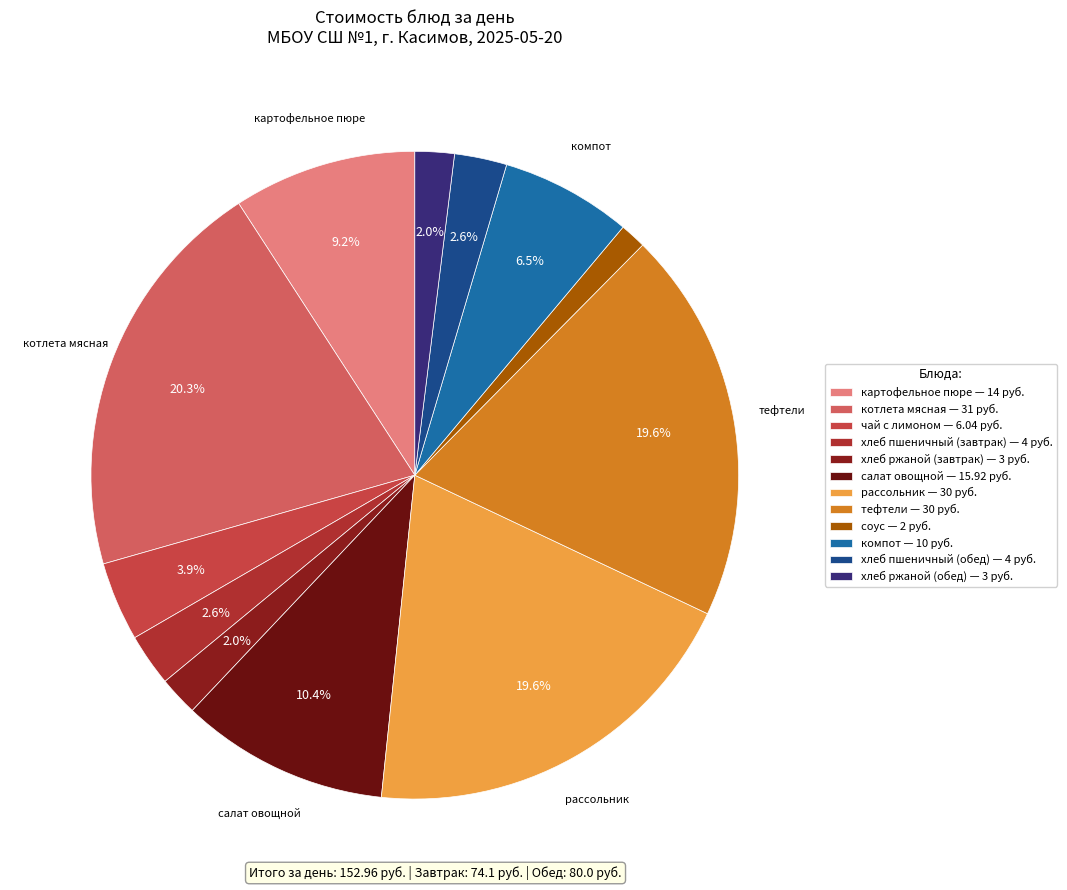

How many slices are in this pie chart?

12